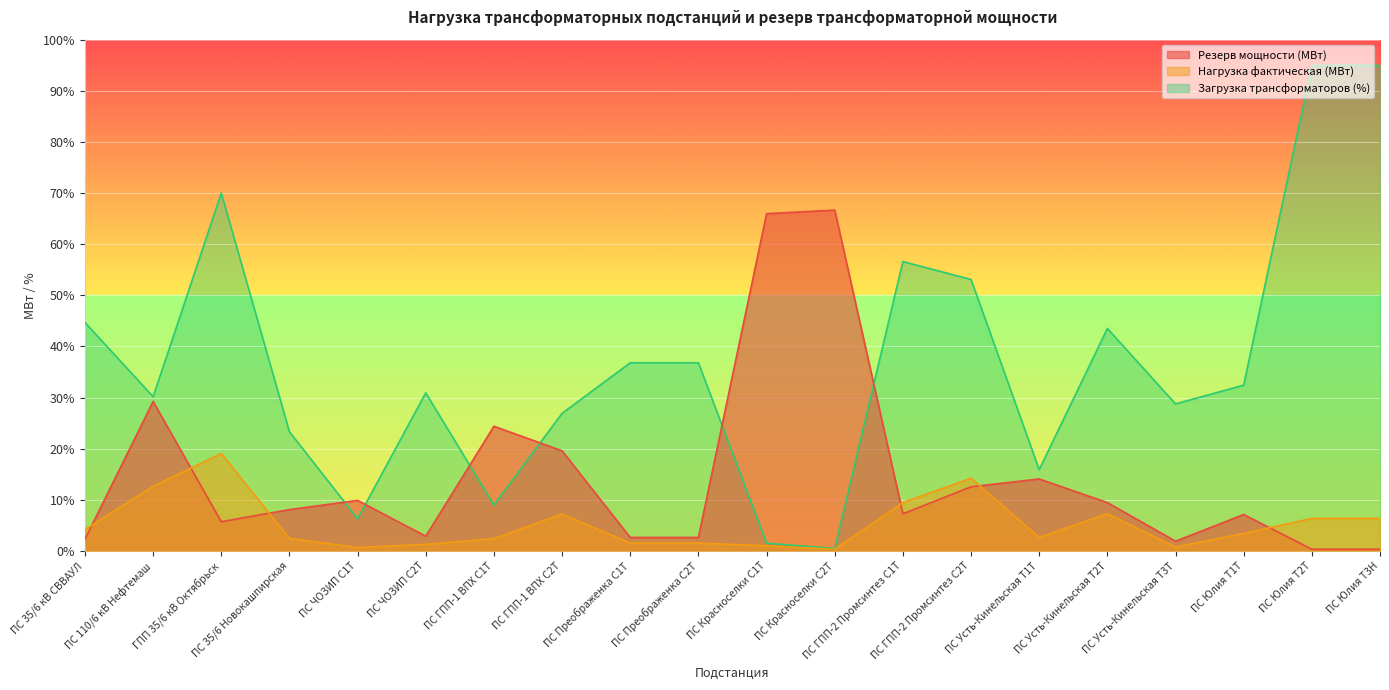

Is the value of Загрузка трансформаторов (%) at ПС Красноселки С2Т greater than the value of Нагрузка фактическая (МВт) at ПС Усть-Кинельская Т2Т?

No